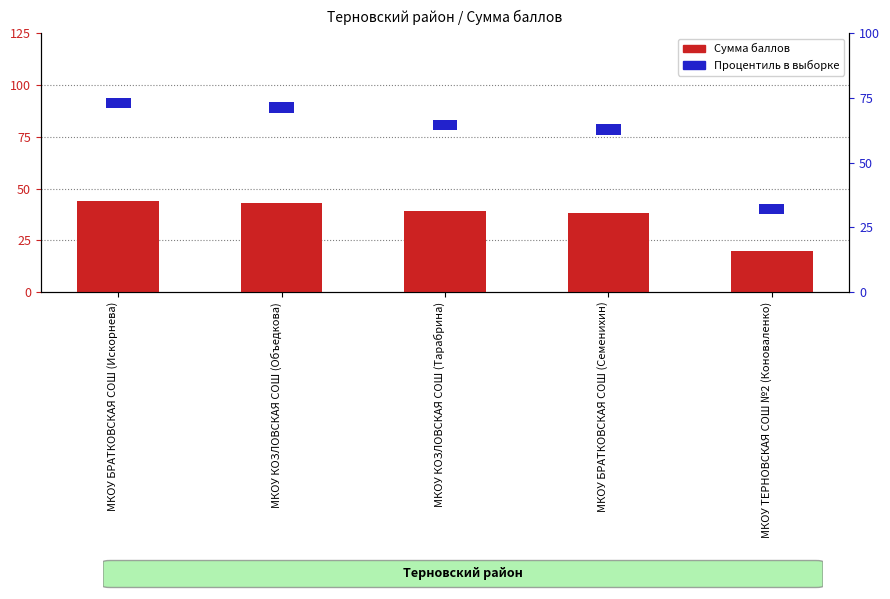

Which has a higher value, МКОУ ТЕРНОВСКАЯ СОШ №2 (Коноваленко) or МКОУ БРАТКОВСКАЯ СОШ (Искорнева)?

МКОУ БРАТКОВСКАЯ СОШ (Искорнева)